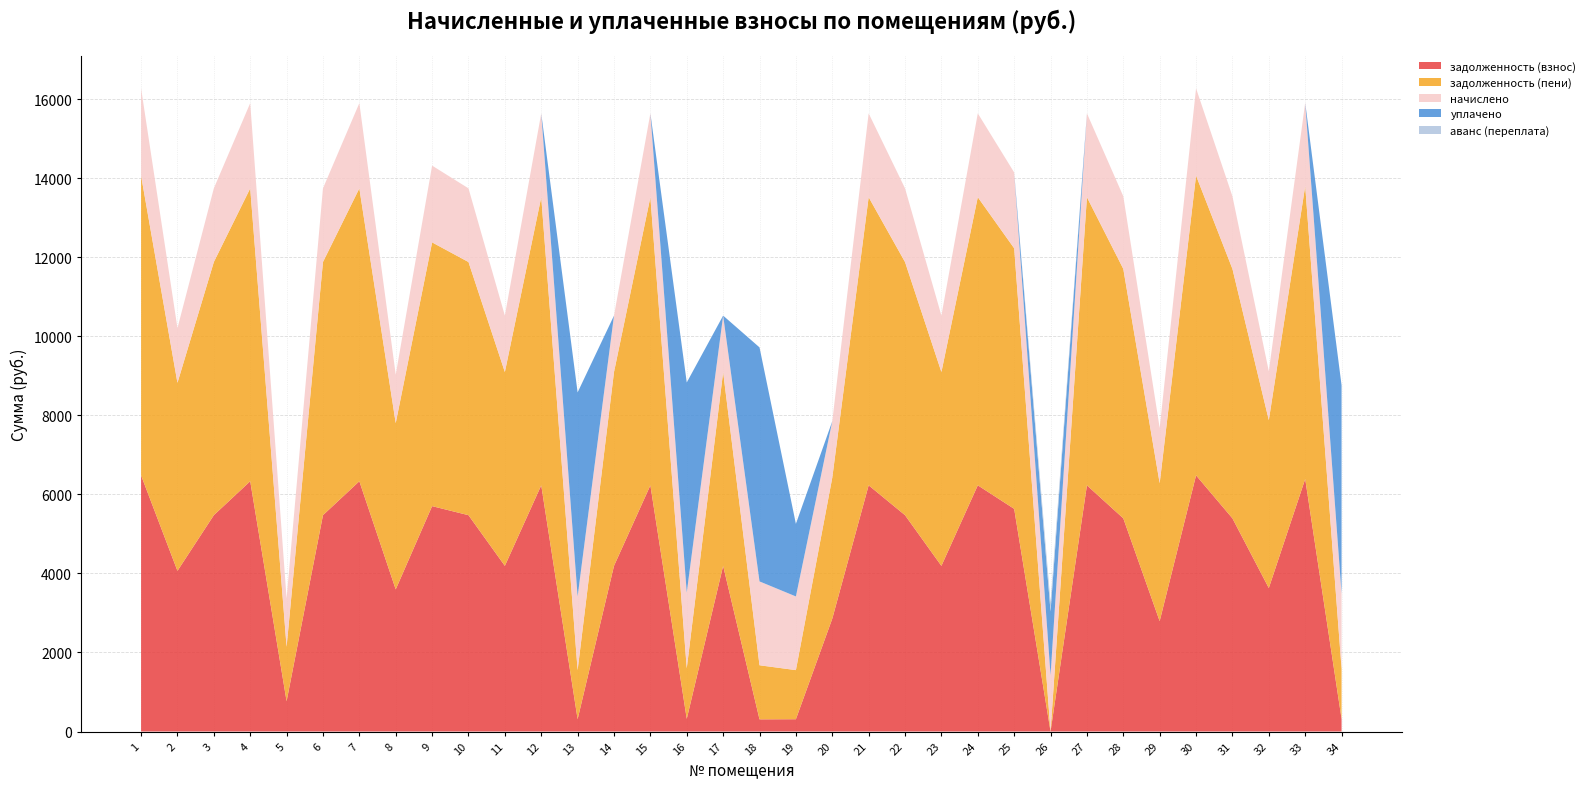

Reading left to right, list all the values displayed in this chart.

задолженность (взнос): 1=6481.3	2=4065.1	3=5473.6	4=6332.4	5=765.6	6=5473.6	7=6332.4	8=3595.6	9=5702.6	10=5473.6	11=4191.1	12=6229.4	13=310.7	14=4191.1	15=6229.4	16=319.8	17=4191.1	18=307.7	19=310.7	20=2854.8	21=6229.4	22=5473.6	23=4191.1	24=6229.4	25=5633.9	26=0.0	27=6229.4	28=5393.4	29=2792.4	30=6481.3	31=5393.4	32=3630.0	33=6389.7	34=317.2
задолженность (пени): 1=7585.0	2=4757.4	3=6405.7	4=7410.8	5=1377.9	6=6405.7	7=7410.8	8=4207.9	9=6673.7	10=6405.7	11=4904.8	12=7290.1	13=1242.8	14=4904.8	15=7290.1	16=1279.2	17=4904.8	18=1368.5	19=1242.8	20=3568.5	21=7290.1	22=6405.7	23=4904.8	24=7290.1	25=6593.3	26=0.0	27=7290.1	28=6311.9	29=3490.5	30=7585.0	31=6311.9	32=4248.1	33=7410.8	34=1268.8
начислено: 1=2207.4	2=1384.5	3=1864.2	4=2156.7	5=1224.6	6=1864.2	7=2156.7	8=1224.6	9=1942.2	10=1864.2	11=1427.4	12=2121.6	13=1864.2	14=1427.4	15=2121.6	16=1918.8	17=1427.4	18=2121.6	19=1864.2	20=1427.4	21=2121.6	22=1864.2	23=1427.4	24=2121.6	25=1918.8	26=1427.4	27=2121.6	28=1836.9	29=1396.2	30=2207.4	31=1836.9	32=1236.3	33=2109.2	34=1903.2
уплачено: 1=0.0	2=0.0	3=0.0	4=0.0	5=0.0	6=0.0	7=0.0	8=0.0	9=0.0	10=0.0	11=0.0	12=0.0	13=5162.9	14=0.0	15=0.0	16=5314.1	17=0.0	18=5921.6	19=1836.5	20=0.0	21=0.0	22=0.0	23=0.0	24=0.0	25=0.0	26=1610.0	27=0.0	28=0.0	29=0.0	30=0.0	31=0.0	32=0.0	33=0.0	34=5270.9
аванс (переплата): 1=0.0	2=0.0	3=0.0	4=0.0	5=0.0	6=0.0	7=0.0	8=0.0	9=0.0	10=0.0	11=0.0	12=0.0	13=0.0	14=0.0	15=0.0	16=0.0	17=0.0	18=0.0	19=0.0	20=0.0	21=0.0	22=0.0	23=0.0	24=0.0	25=0.0	26=228.0	27=0.0	28=0.0	29=0.0	30=0.0	31=0.0	32=0.0	33=0.0	34=0.0